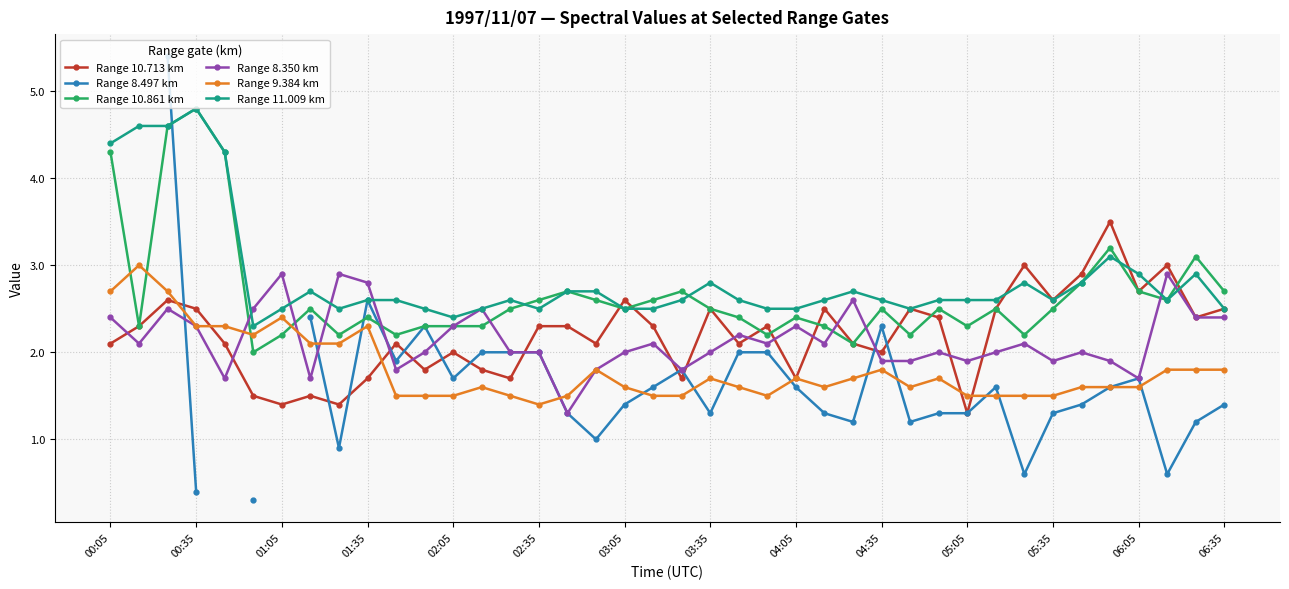

What is the maximum value for Range 10.713 km?

3.5